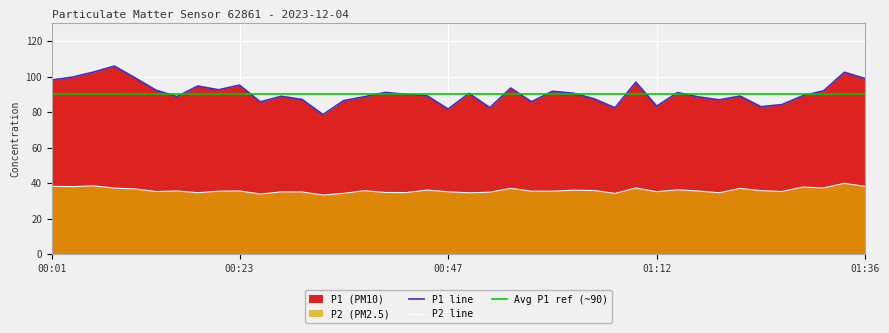

How many interior local peaks does the P1 series have?

12